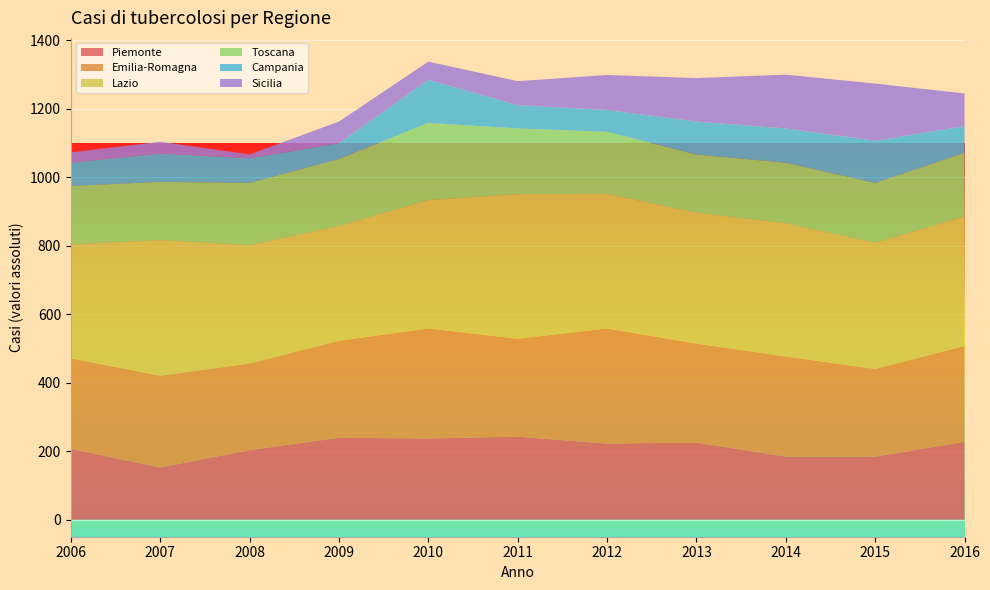

Reading right to left, extract all data points from this chart.

Piemonte: 227	184	184	225	222	242	237	239	203	152	207
Emilia-Romagna: 280	256	292	289	336	286	321	283	253	268	264
Lazio: 378	368	389	382	393	422	375	335	345	396	332
Toscana: 186	175	177	170	181	192	225	196	182	170	171
Campania: 78	123	100	96	64	68	126	46	72	83	68
Sicilia: 95	167	157	127	102	70	53	63	11	34	30